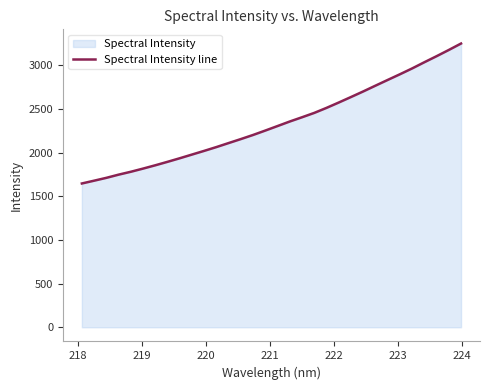

What is the smallest value displayed?

1647.2